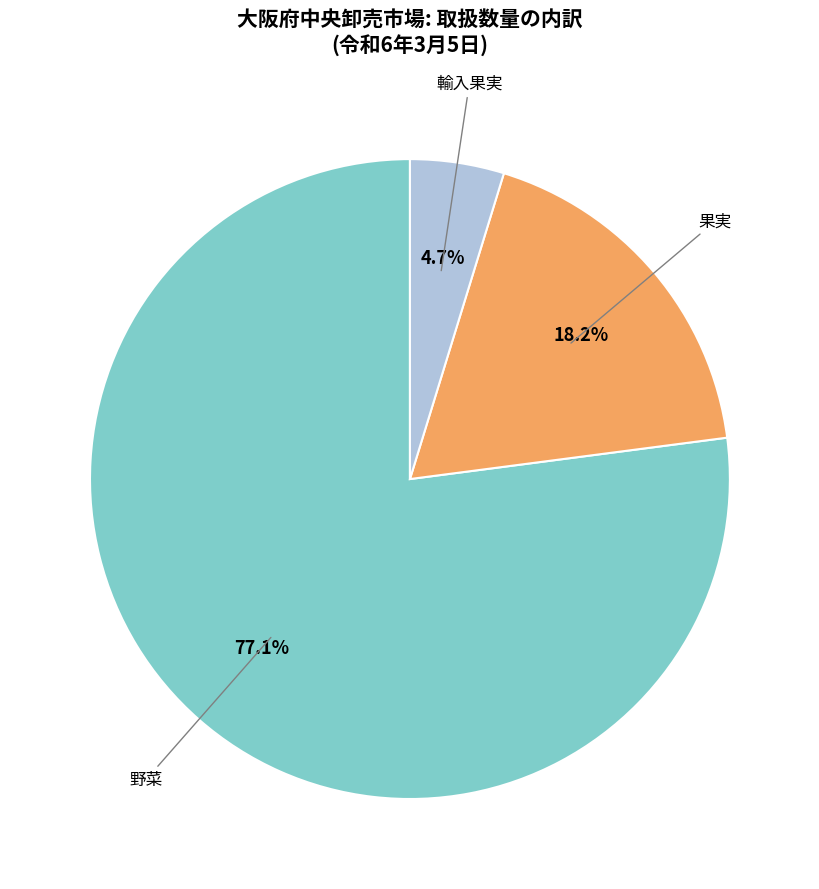

Count the number of slices in the pie.

3